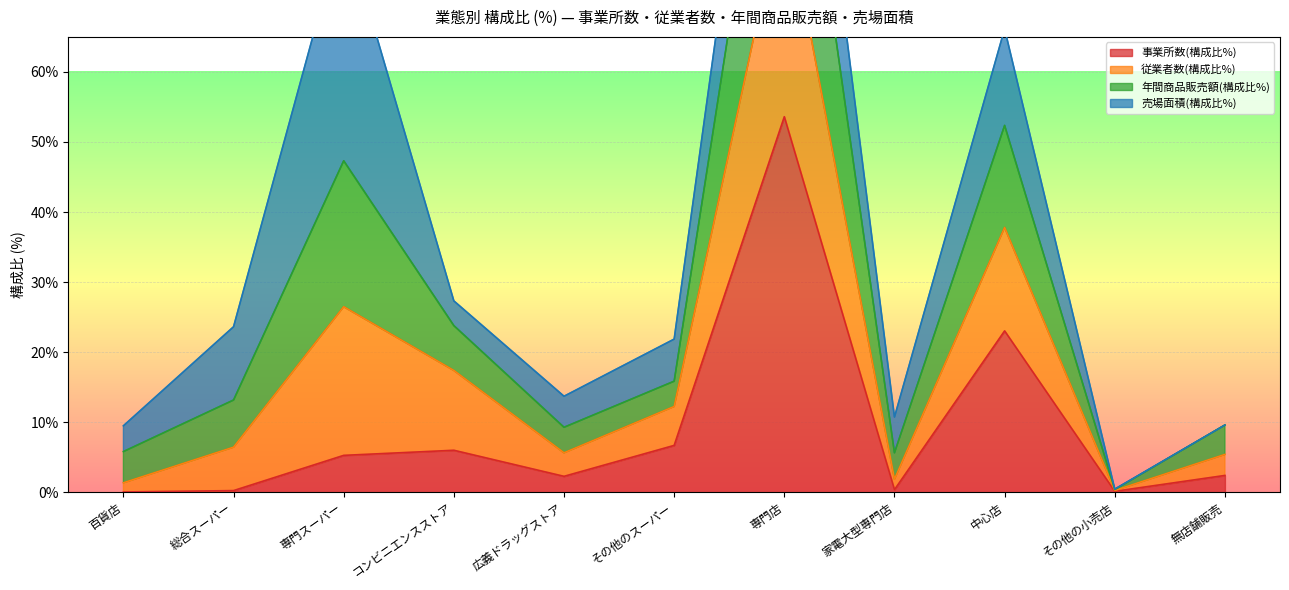

At which label is 事業所数(構成比%) closest to 26?

中心店